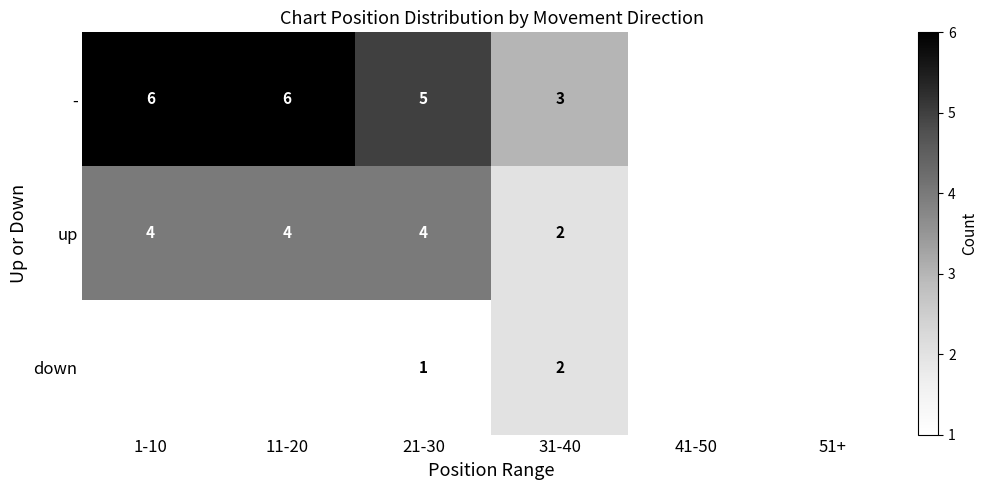

True or false: up has a value of 4 at 1-10.

True